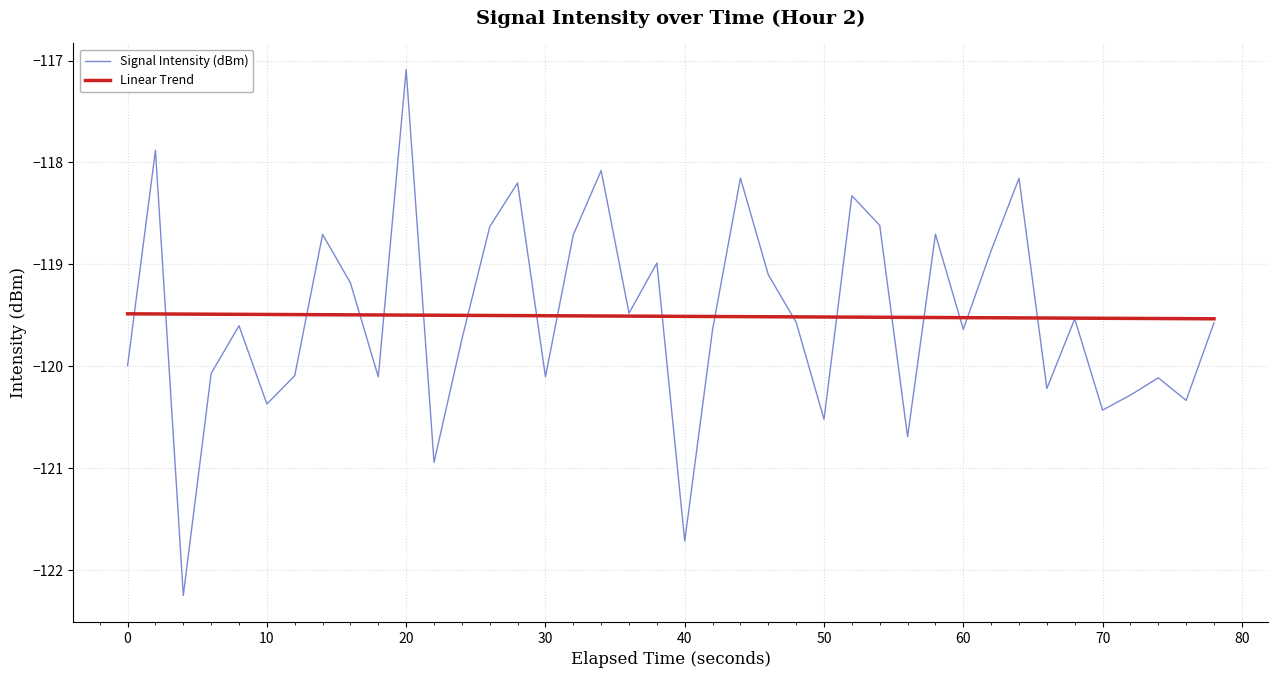

List the series in order of their peak value, lowest first.

Linear Trend, Signal Intensity (dBm)